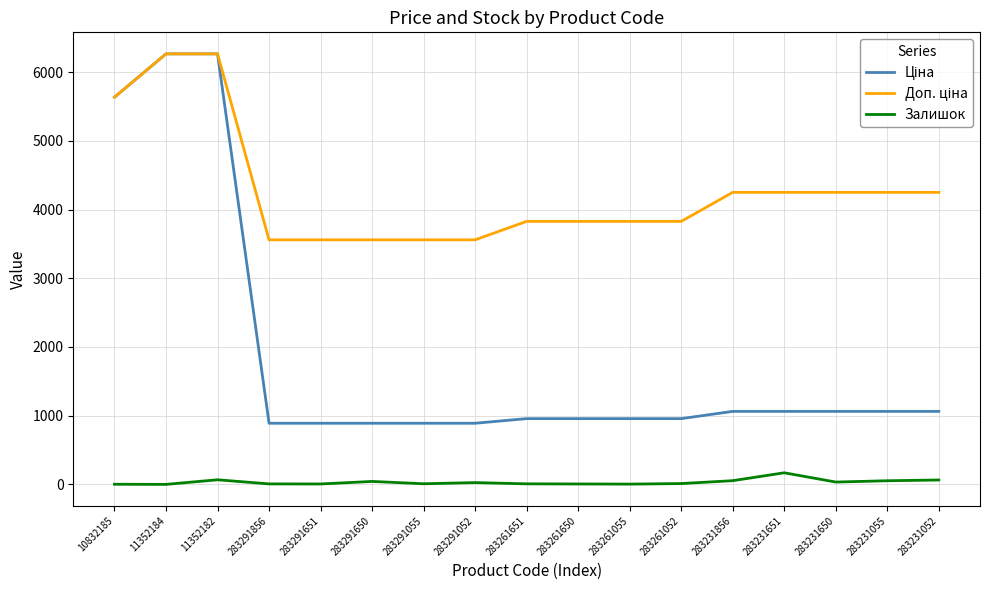

How many categories are shown in the chart?

17